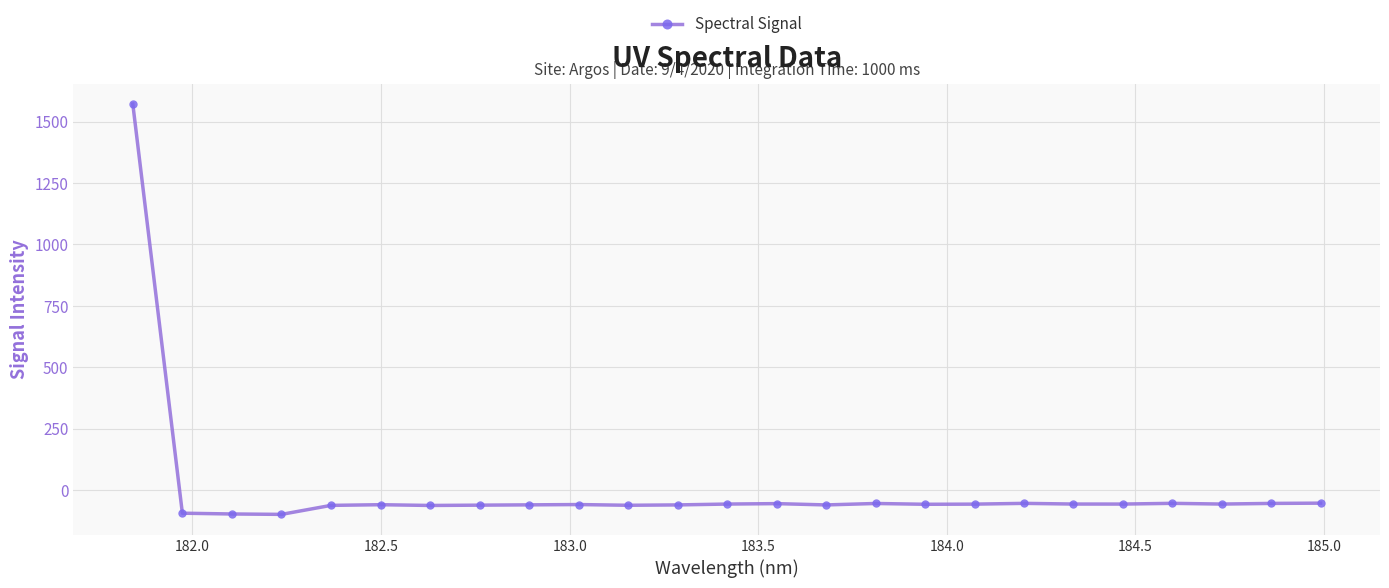

How many lines are shown in the chart?

1